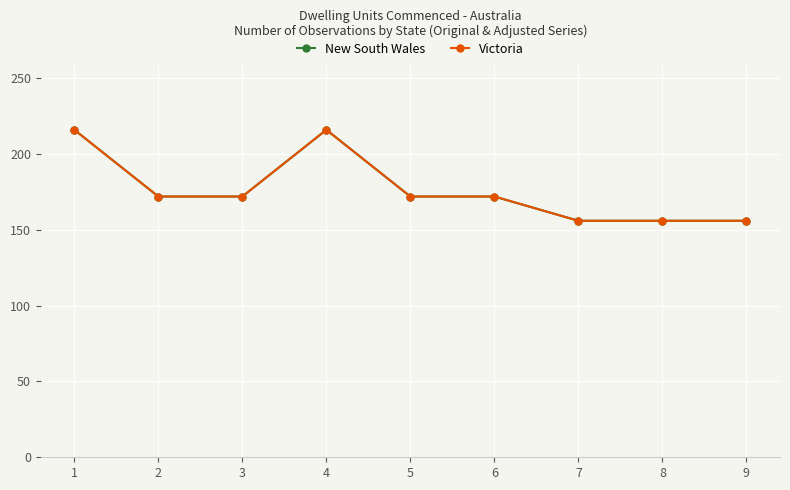

Which category has the lowest value in the New South Wales series?

7